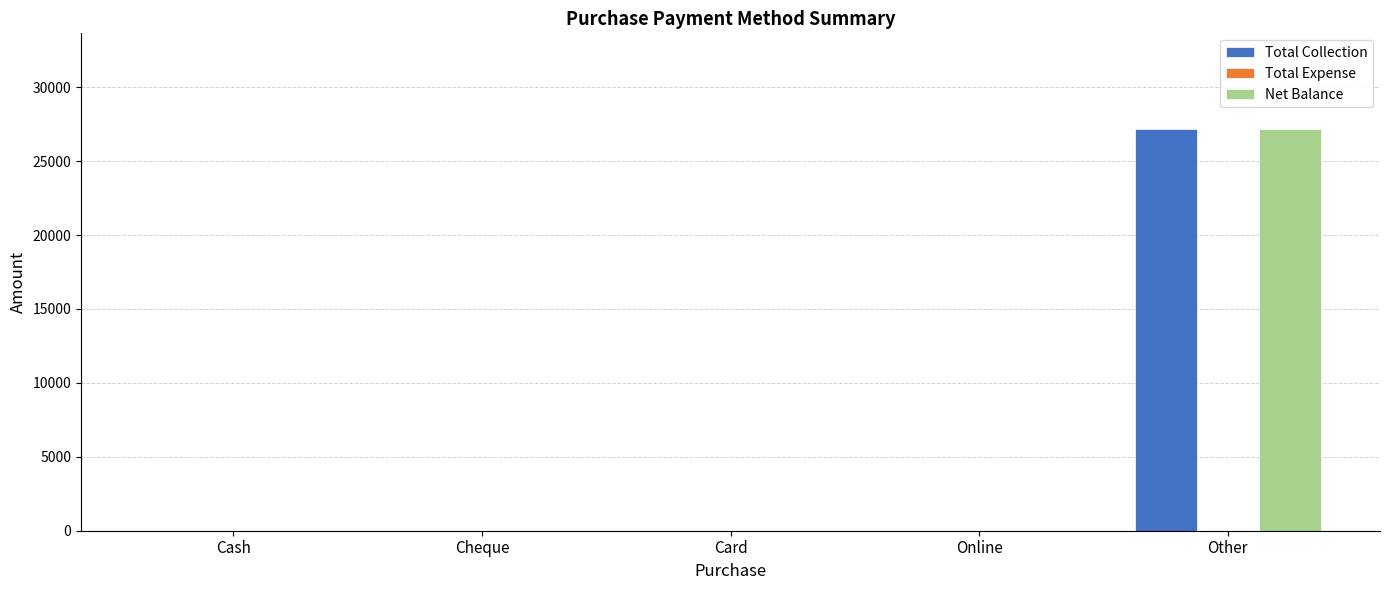

What is the sum of all Total Collection values?

27200